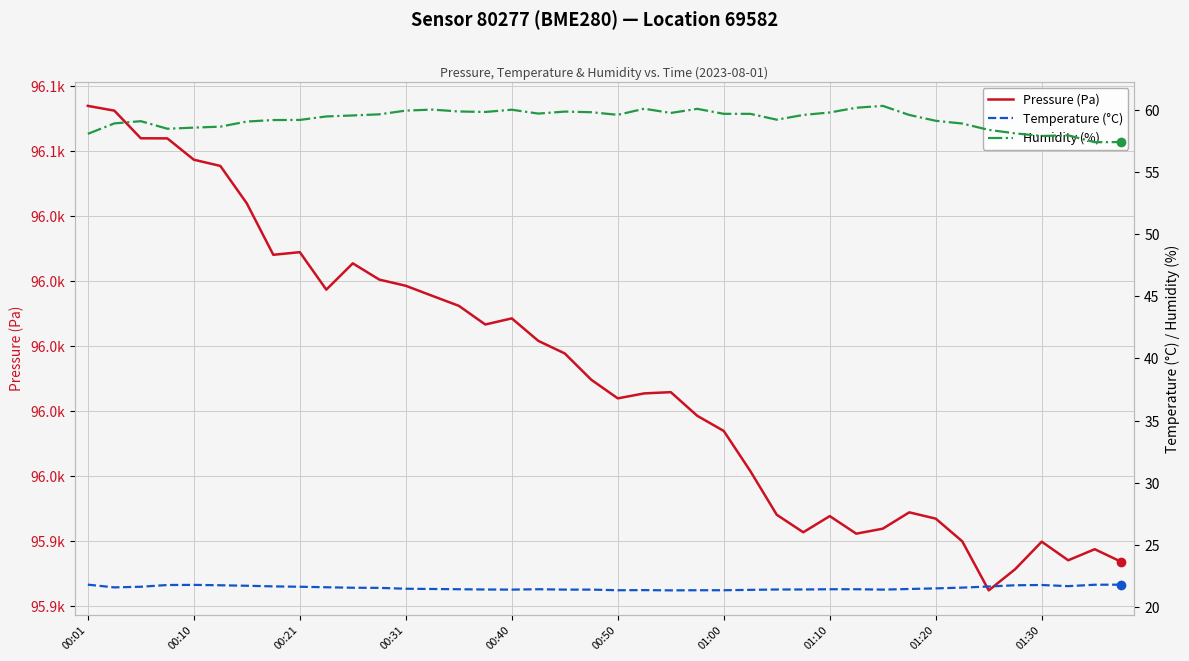

What is the difference between the maximum and minimum values in the Temperature (°C) series?

0.5